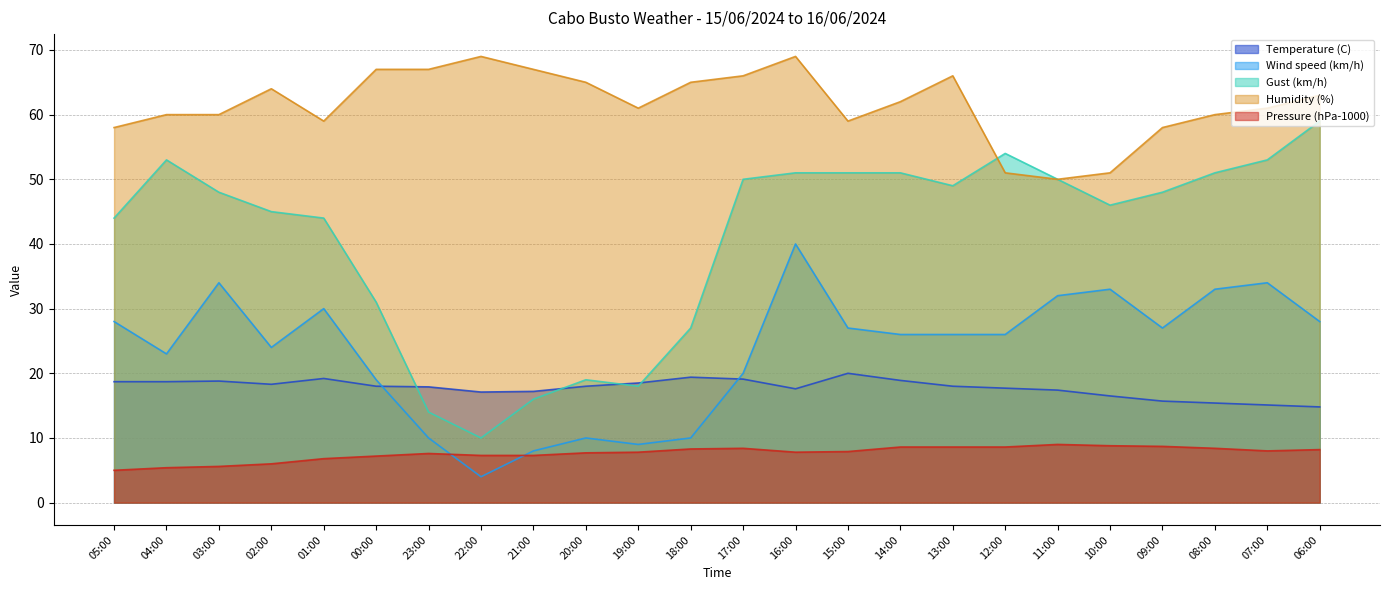

Which has a higher value, 23:00 or 12:00?

23:00